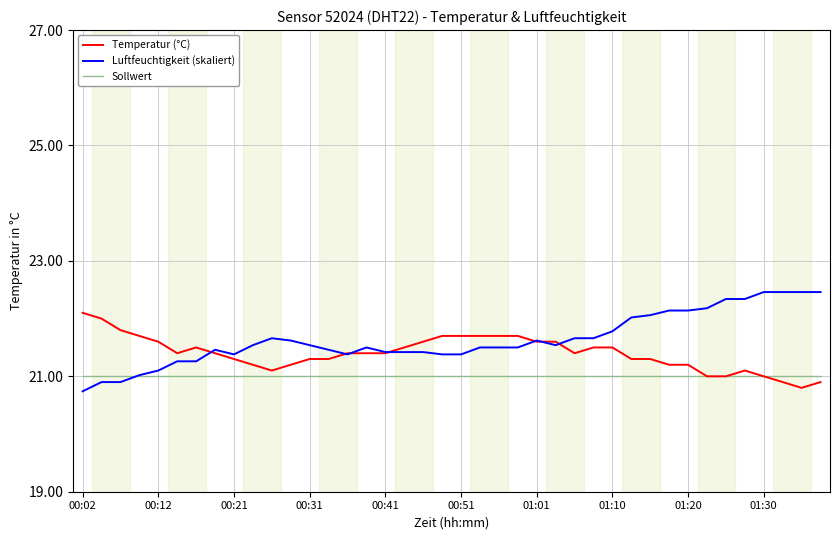

Reading left to right, what are all the values shown in this chart?

Temperatur (°C): 22.1	22.0	21.8	21.7	21.6	21.4	21.5	21.4	21.3	21.2	21.1	21.2	21.3	21.3	21.4	21.4	21.4	21.5	21.6	21.7	21.7	21.7	21.7	21.7	21.6	21.6	21.4	21.5	21.5	21.3	21.3	21.2	21.2	21.0	21.0	21.1	21.0	20.9	20.8	20.9
Luftfeuchtigkeit (skaliert): 20.7	20.9	20.9	21.0	21.1	21.3	21.3	21.5	21.4	21.5	21.7	21.6	21.5	21.5	21.4	21.5	21.4	21.4	21.4	21.4	21.4	21.5	21.5	21.5	21.6	21.5	21.7	21.7	21.8	22.0	22.1	22.1	22.1	22.2	22.3	22.3	22.5	22.5	22.5	22.5
Sollwert: 21.0	21.0	21.0	21.0	21.0	21.0	21.0	21.0	21.0	21.0	21.0	21.0	21.0	21.0	21.0	21.0	21.0	21.0	21.0	21.0	21.0	21.0	21.0	21.0	21.0	21.0	21.0	21.0	21.0	21.0	21.0	21.0	21.0	21.0	21.0	21.0	21.0	21.0	21.0	21.0